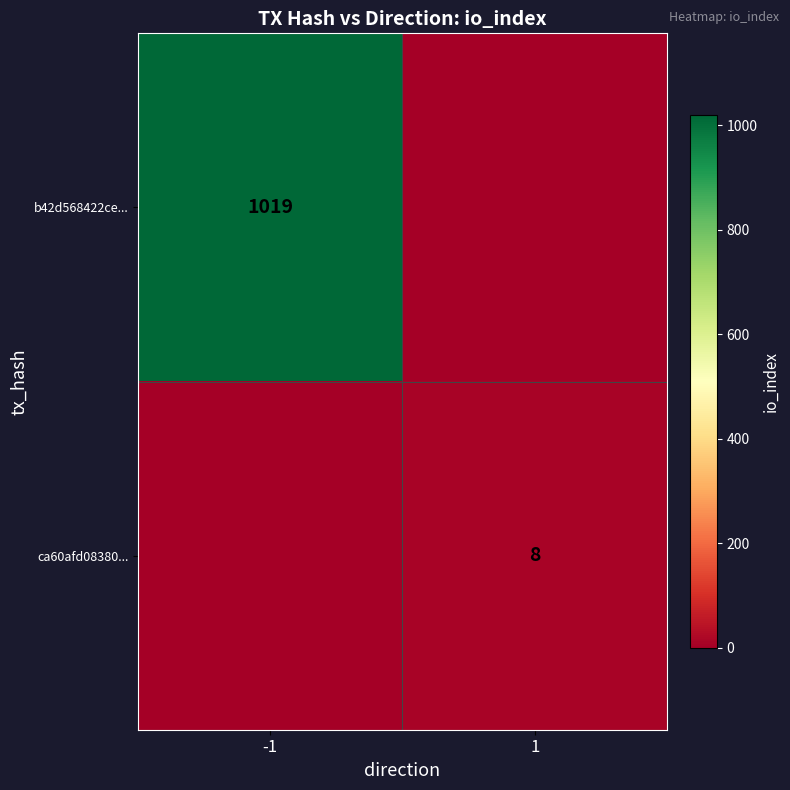

Which has a higher value, -1 or 1?

-1